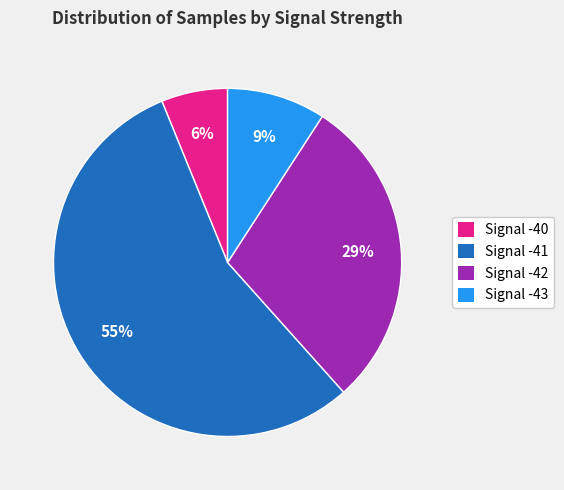

True or false: Signal -40 accounts for 6% of the total.

True